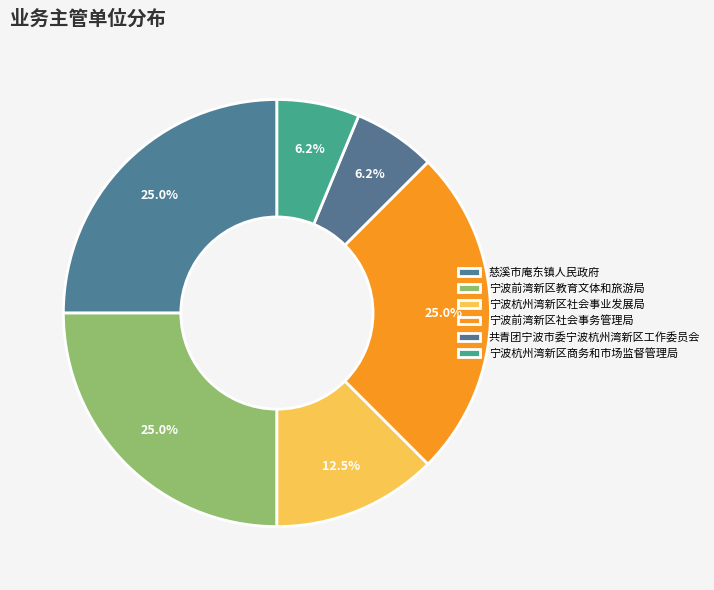

Count the number of slices in the pie.

6